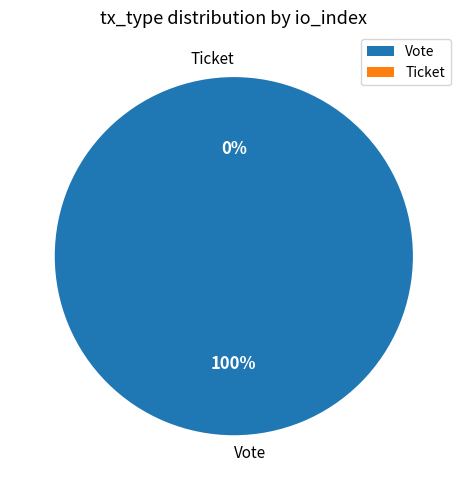

Combined, what portion of the pie is Vote and Ticket?

100.0%